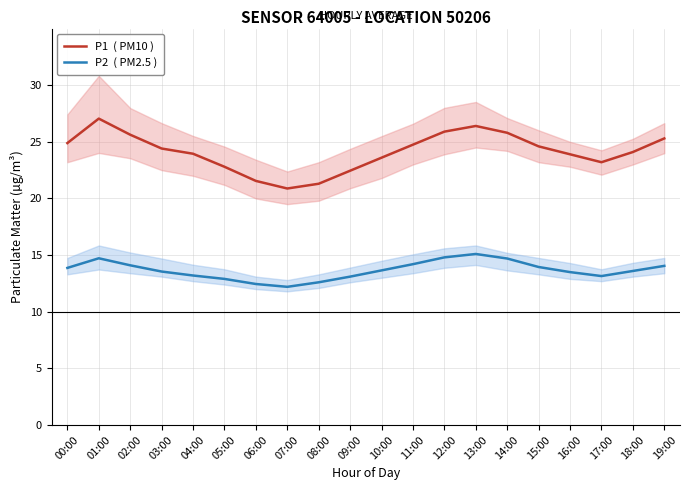

What is the value of the P2  ( PM2.5 ) point at the 18th from the left?

13.2